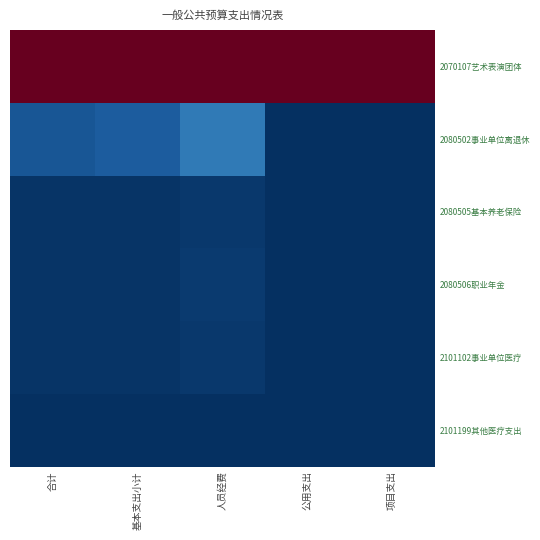

What is the total value across all series at 合计?

1.1